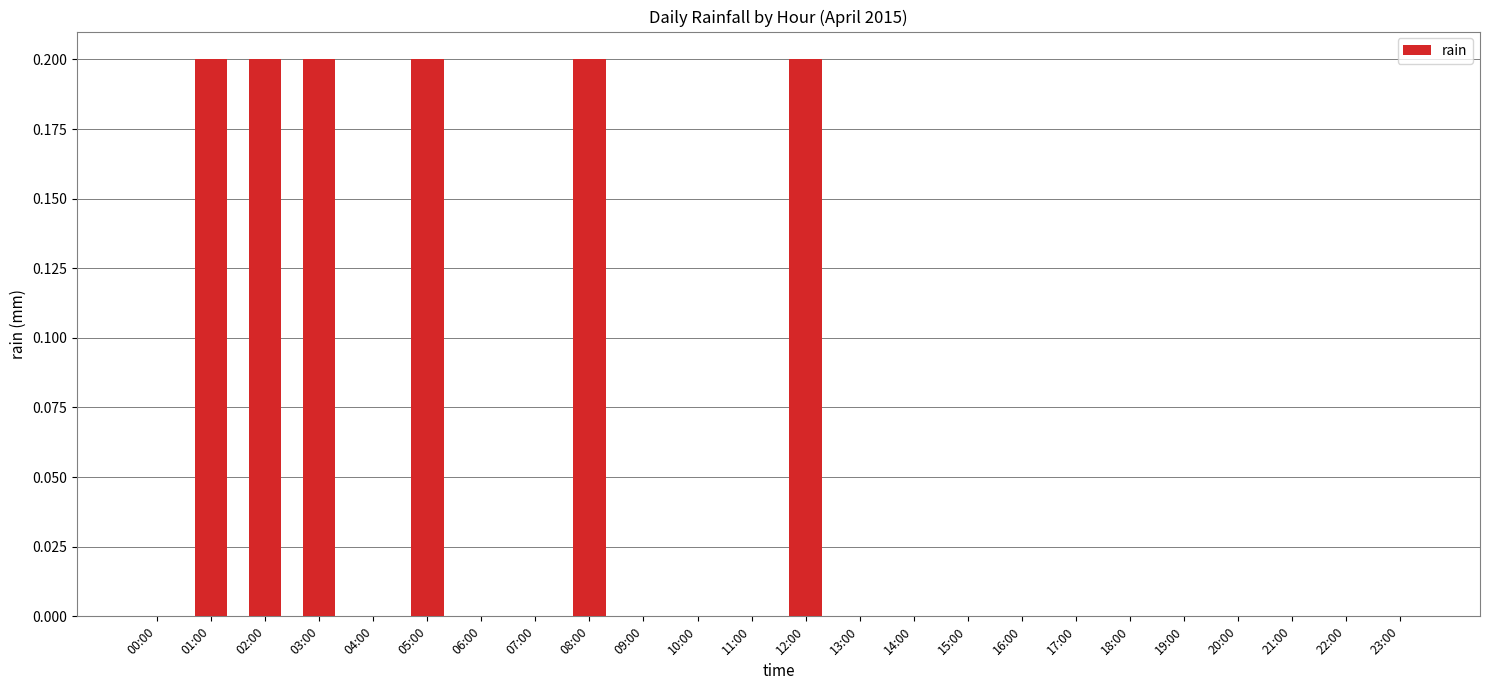

What is the change in value from 04:00 to 05:00?

+0.2